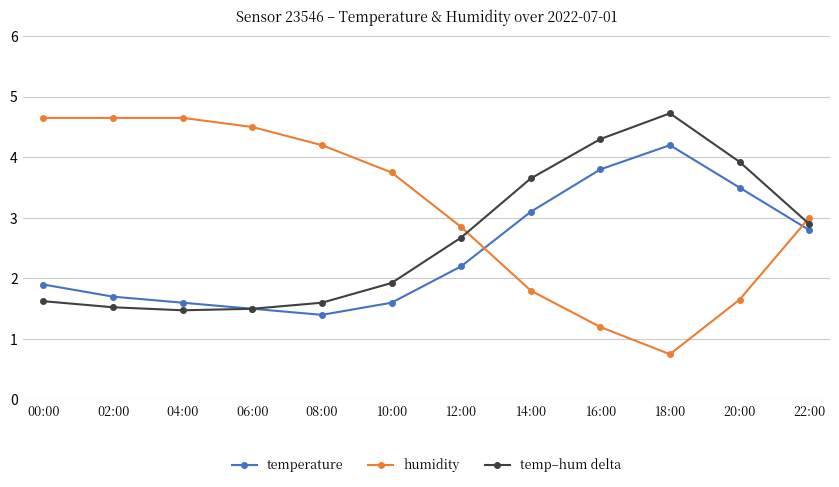

Is this an area chart (filled region under the line)?

No